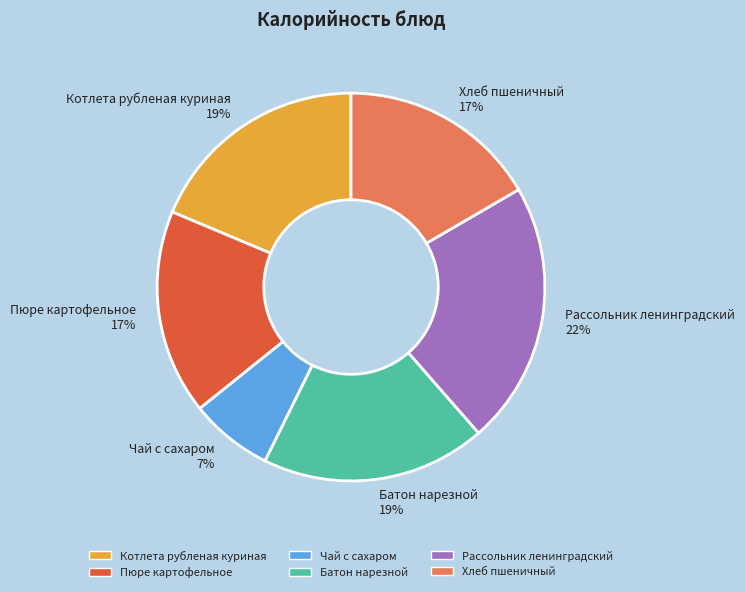

What is the smallest slice in the pie chart?

Чай с сахаром